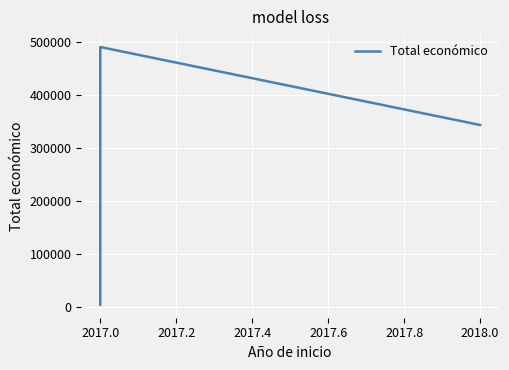

Which has a higher value, 2017.0 or 2017.0?

2017.0